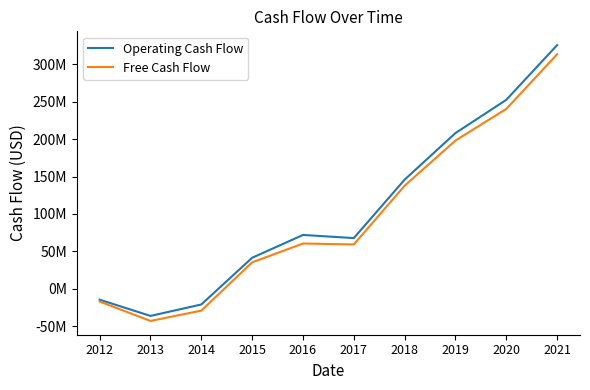

What are all the series names shown in the legend?

Operating Cash Flow, Free Cash Flow